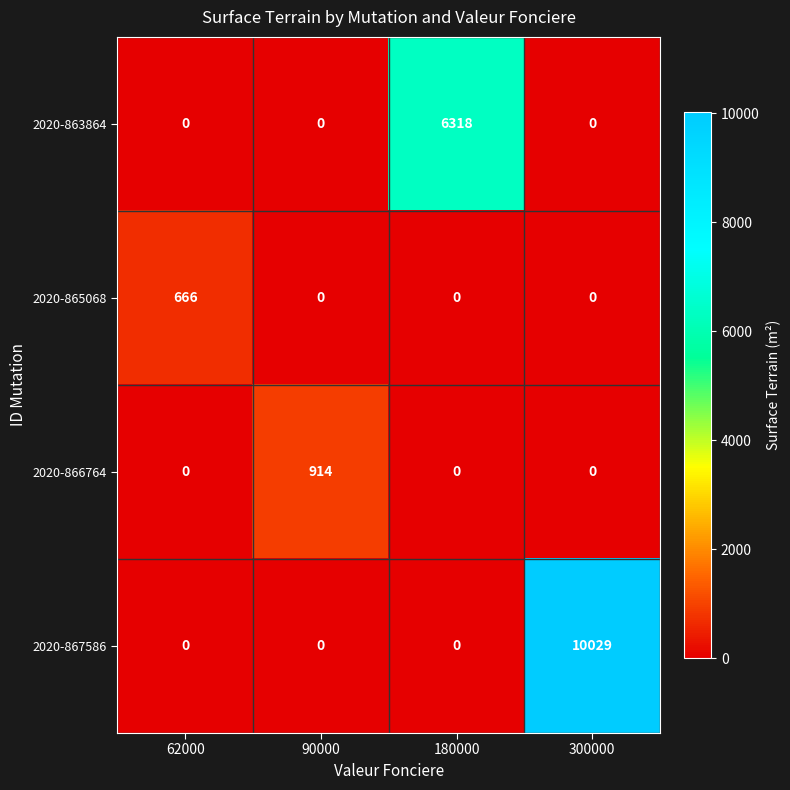

True or false: 2020-865068 has a value of 0 at 300000.

True